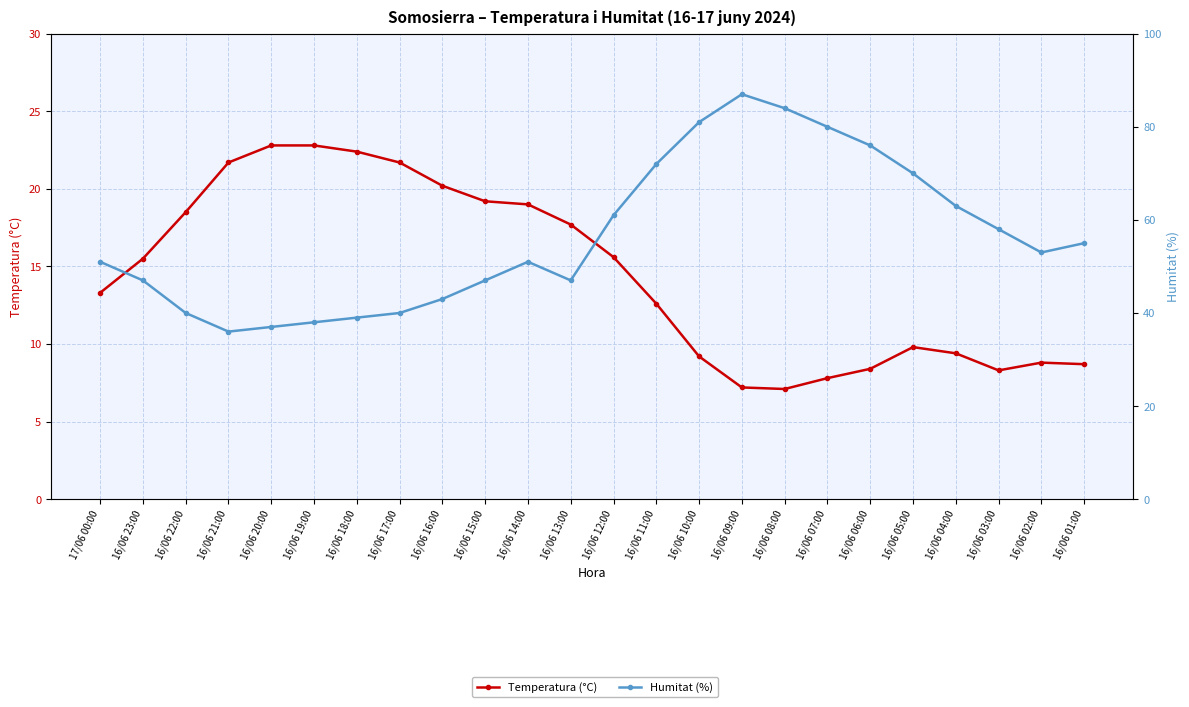

At which label does Humitat (%) first exceed 53?

16/06 12:00